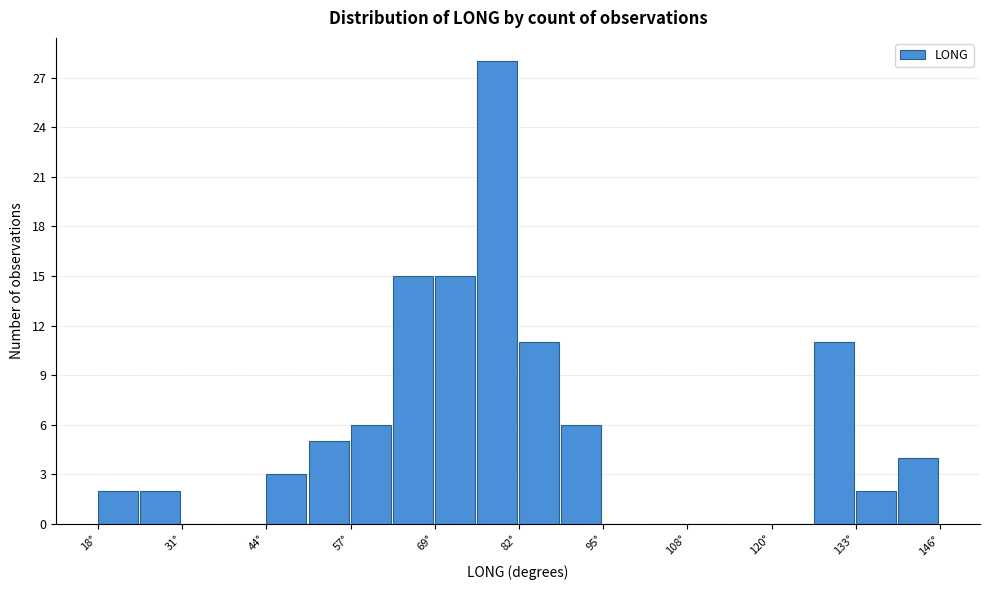

Around what value on the x-axis is the tallest bar? Give the approximate position of its centre, as read against the axis.

78